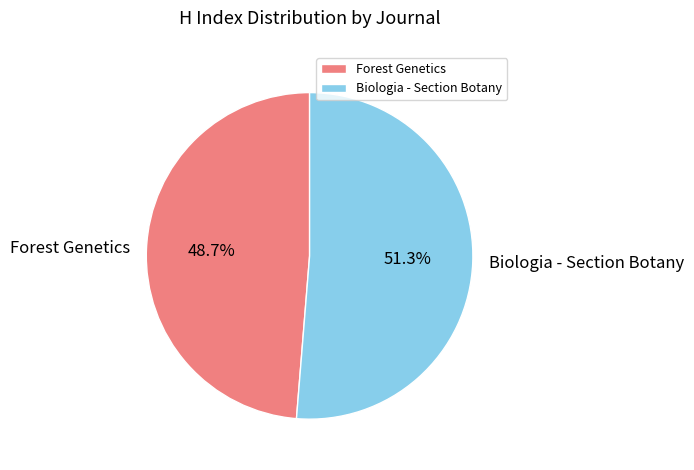

To the nearest percent, what is the difference between the largest and smallest slice percentages?

3%